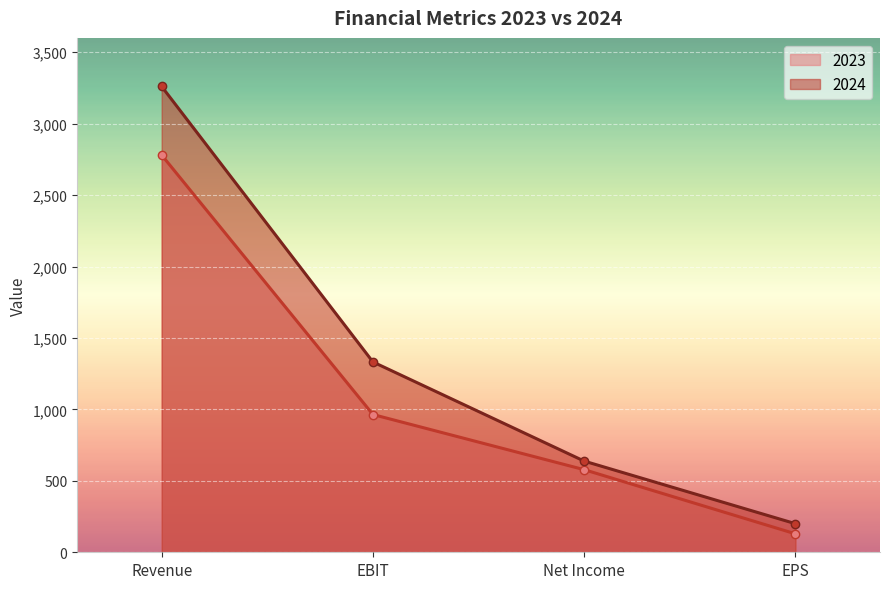

What is the total value across all series at Net Income?

1216